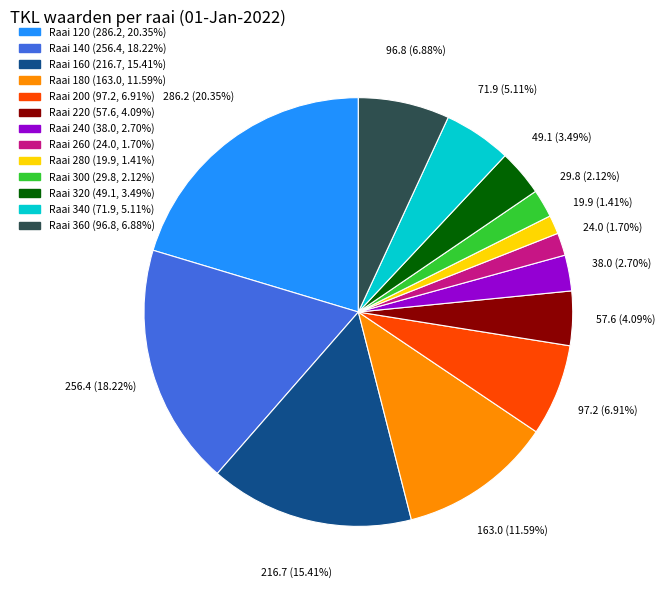

How many segments does this pie chart have?

13